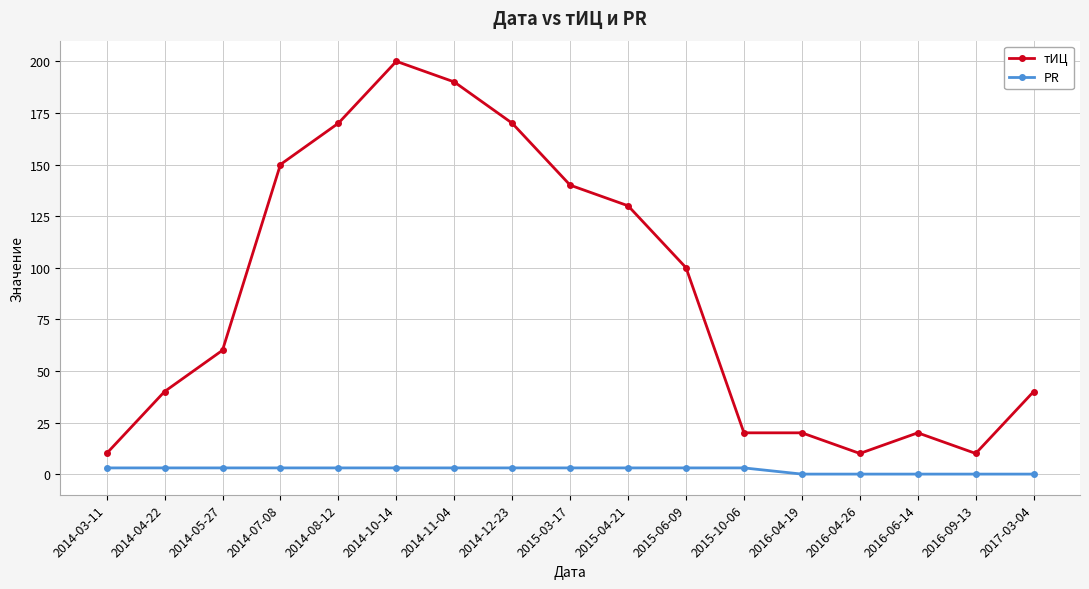

Is this an area chart (filled region under the line)?

No